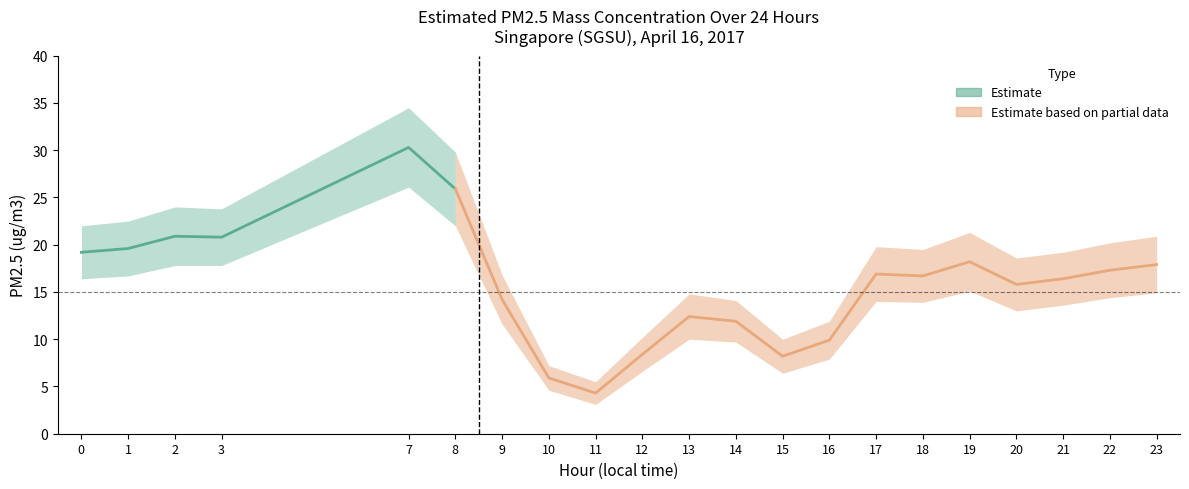

Reading left to right, what are all the values shown in this chart?

Estimated PM2.5 mass: 0=19.2	1=19.6	2=20.9	3=20.8	7=30.3	8=25.9	9=14.2	10=5.9	11=4.3	12=8.4	13=12.4	14=11.9	15=8.2	16=9.9	17=16.9	18=16.7	19=18.2	20=15.8	21=16.4	22=17.3	23=17.9
PM2.5 upper bound: 0=22.0	1=22.5	2=24.0	3=23.8	7=34.5	8=29.8	9=16.8	10=7.2	11=5.5	12=10.2	13=14.8	14=14.1	15=10.0	16=11.9	17=19.8	18=19.5	19=21.3	20=18.6	21=19.2	22=20.2	23=20.9
PM2.5 lower bound: 0=16.4	1=16.7	2=17.8	3=17.8	7=26.1	8=22.0	9=11.6	10=4.6	11=3.1	12=6.6	13=10.0	14=9.7	15=6.4	16=7.9	17=14.0	18=13.9	19=15.1	20=13.0	21=13.6	22=14.4	23=14.9